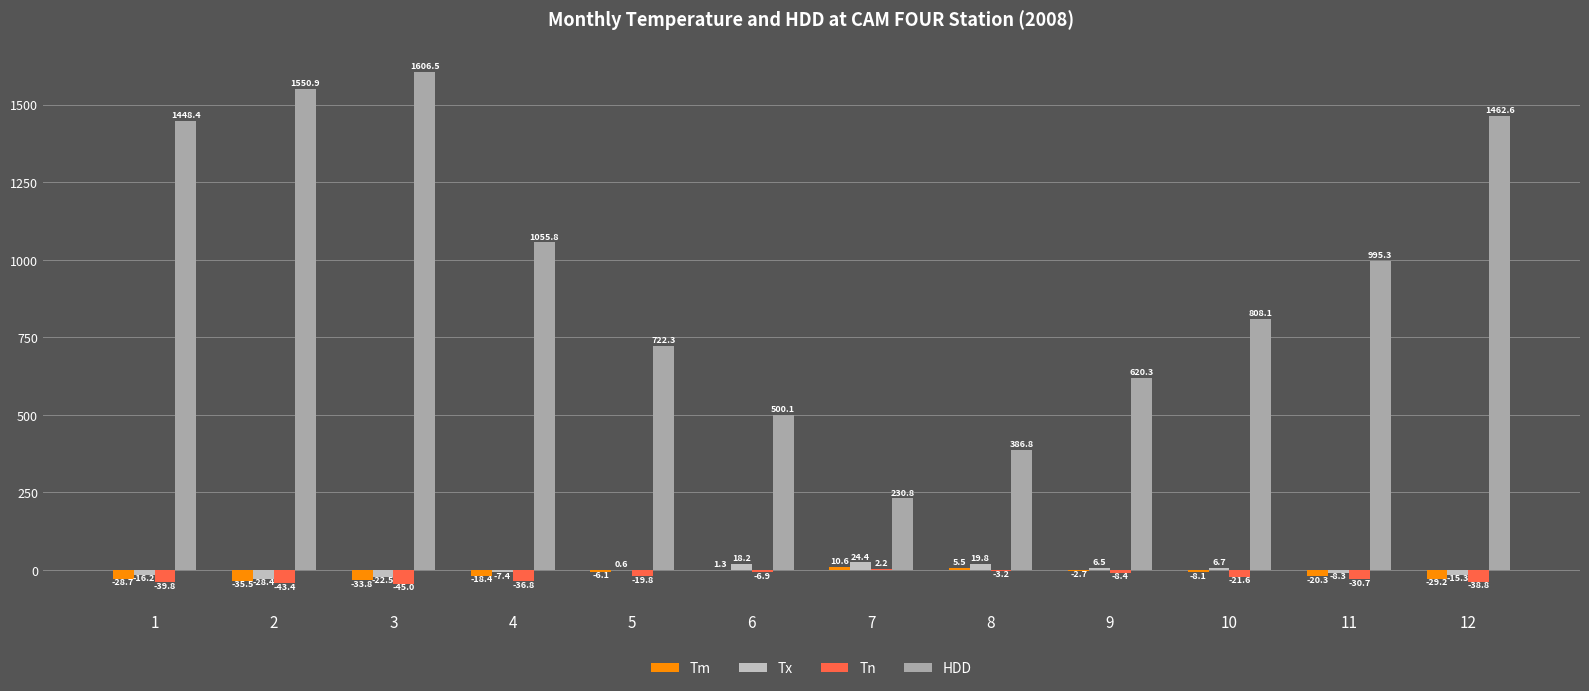

How many data points in Tn are above -21?

5